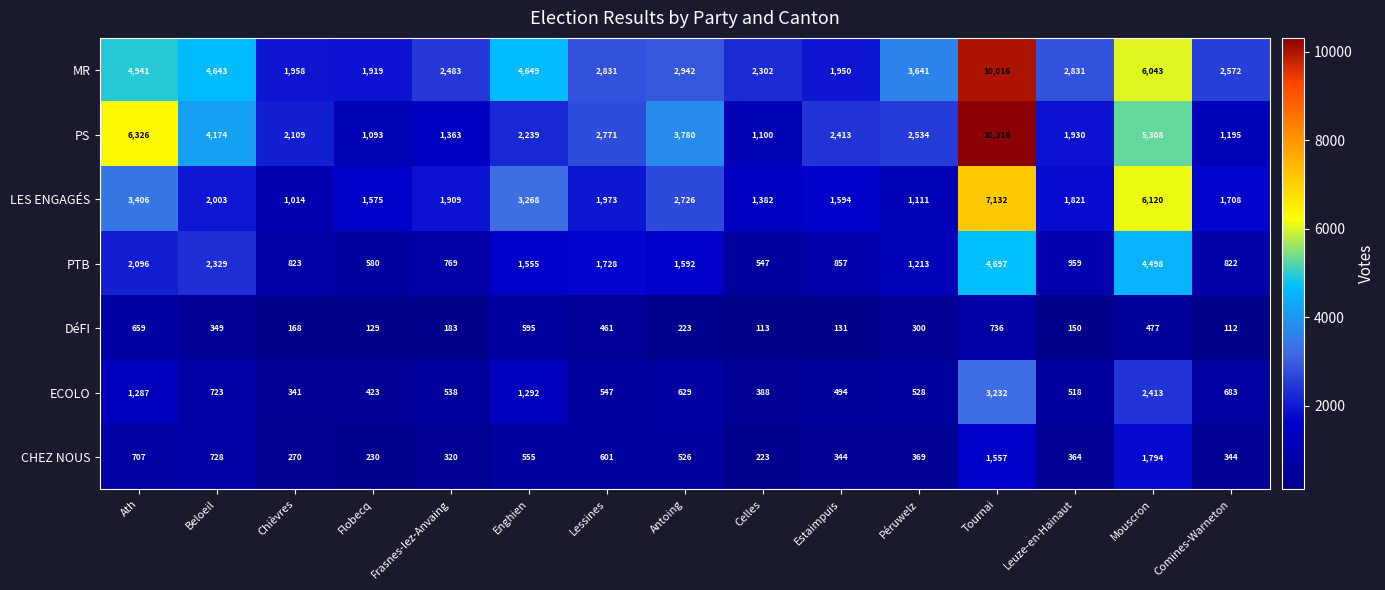

Which series changed the most between Enghien and Tournai?

PS